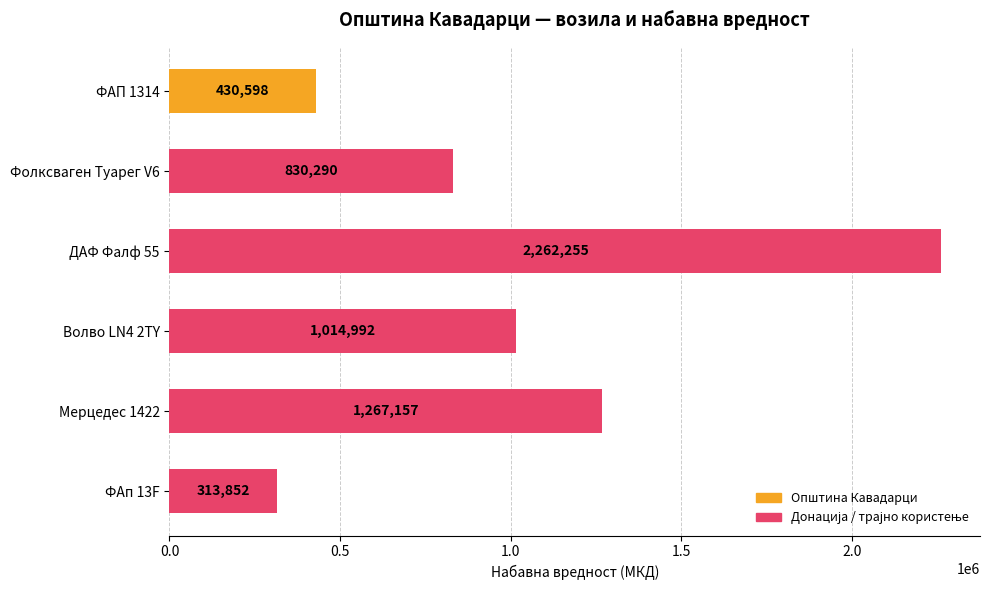

How many values are below 1014992?

3